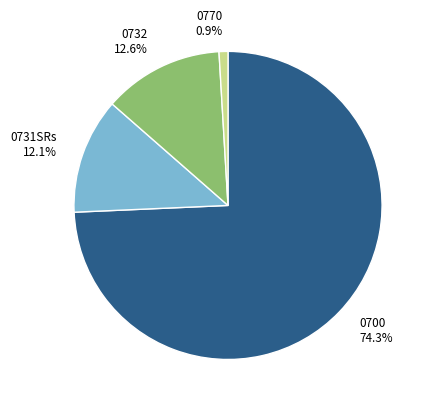

Combined, do 0770 and 0731SRs account for over 50%?

No